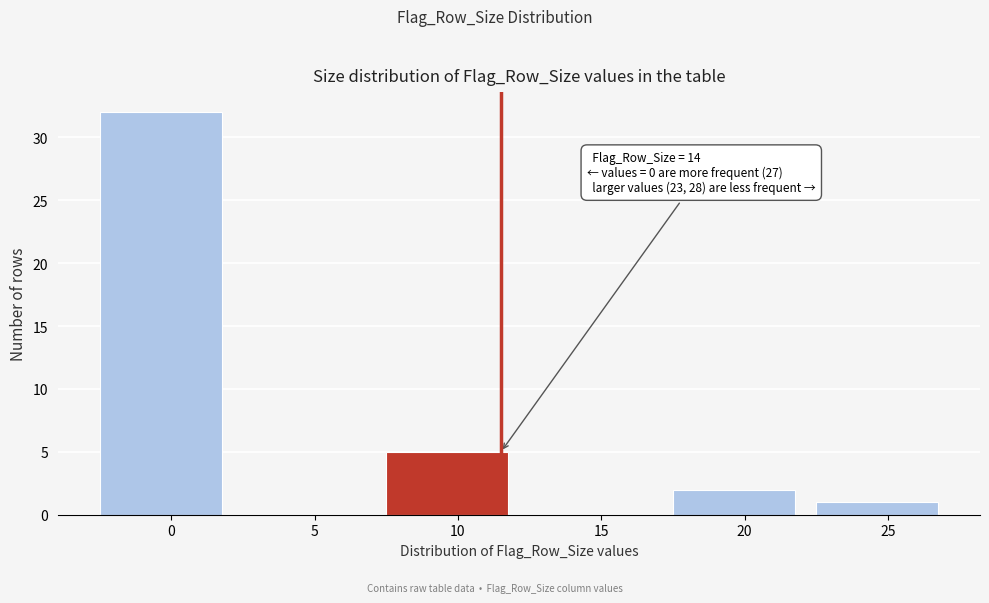

Reading right to left, list all the values displayed in this chart.

25=1	20=2	15=0	10=5	5=0	0=32